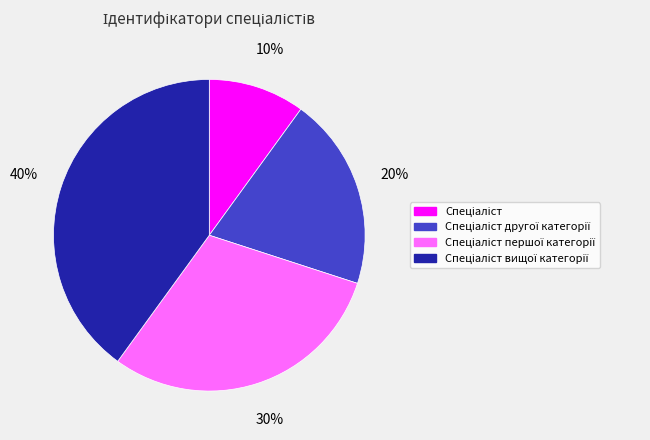

Is there a majority slice in this chart?

No